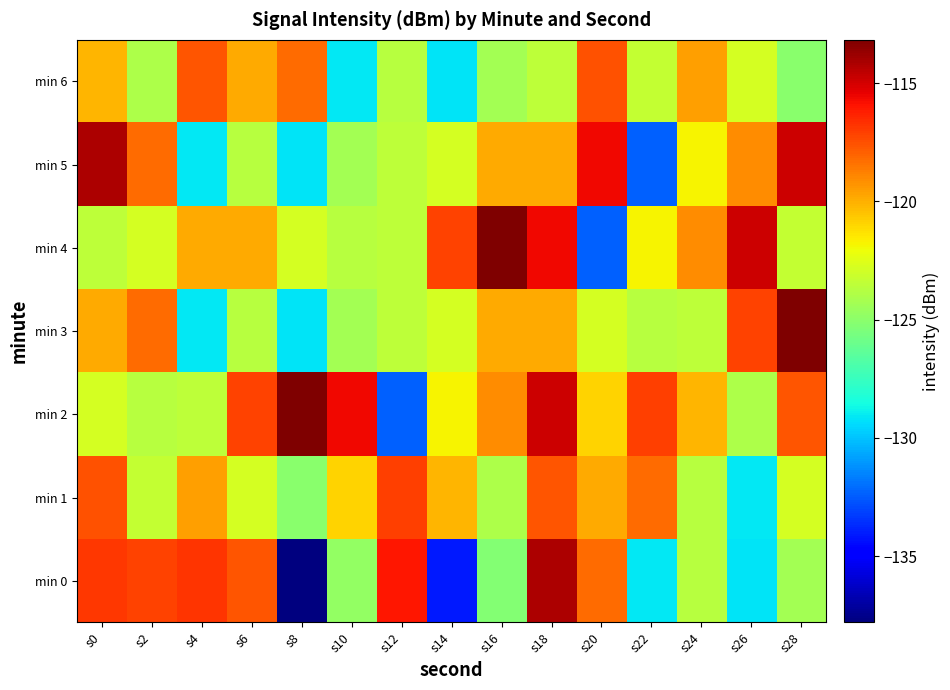

What is the difference between the highest and lowest values at s4?

12.4